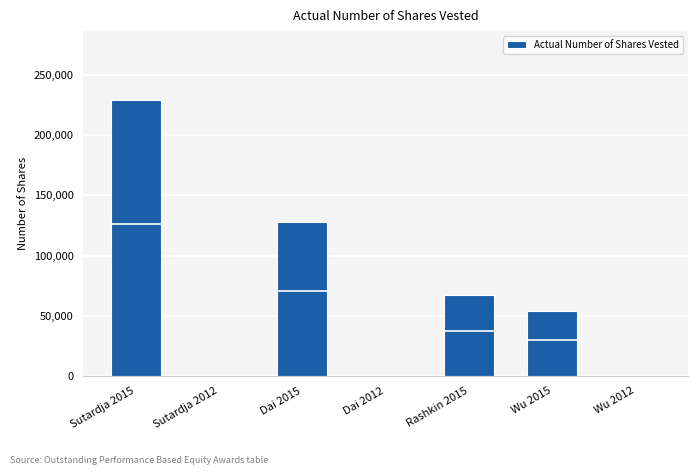

What is the sum of all values?

478001